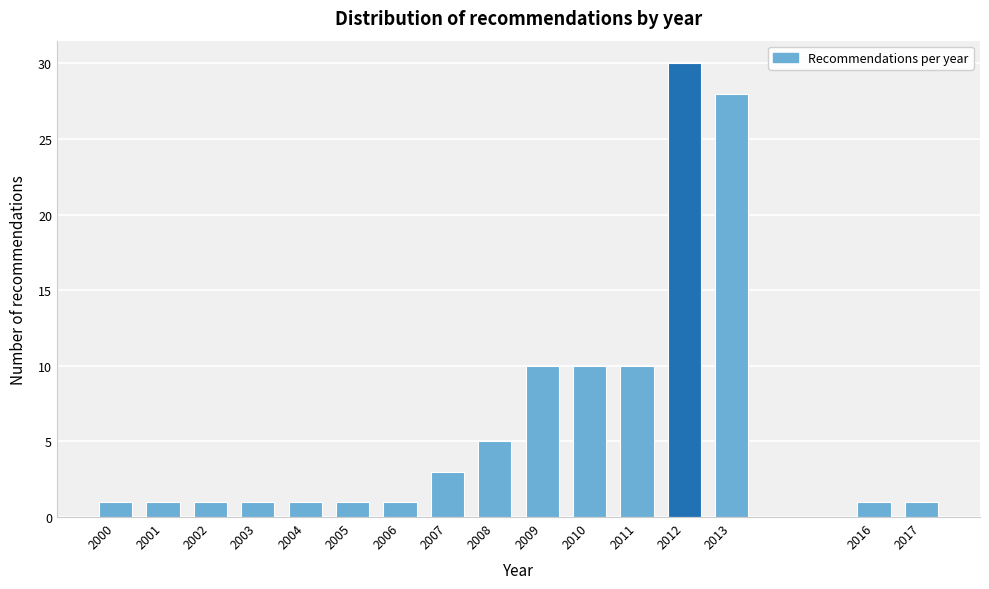

Reading right to left, transcribe all the data shown in this chart.

1	1	28	30	10	10	10	5	3	1	1	1	1	1	1	1